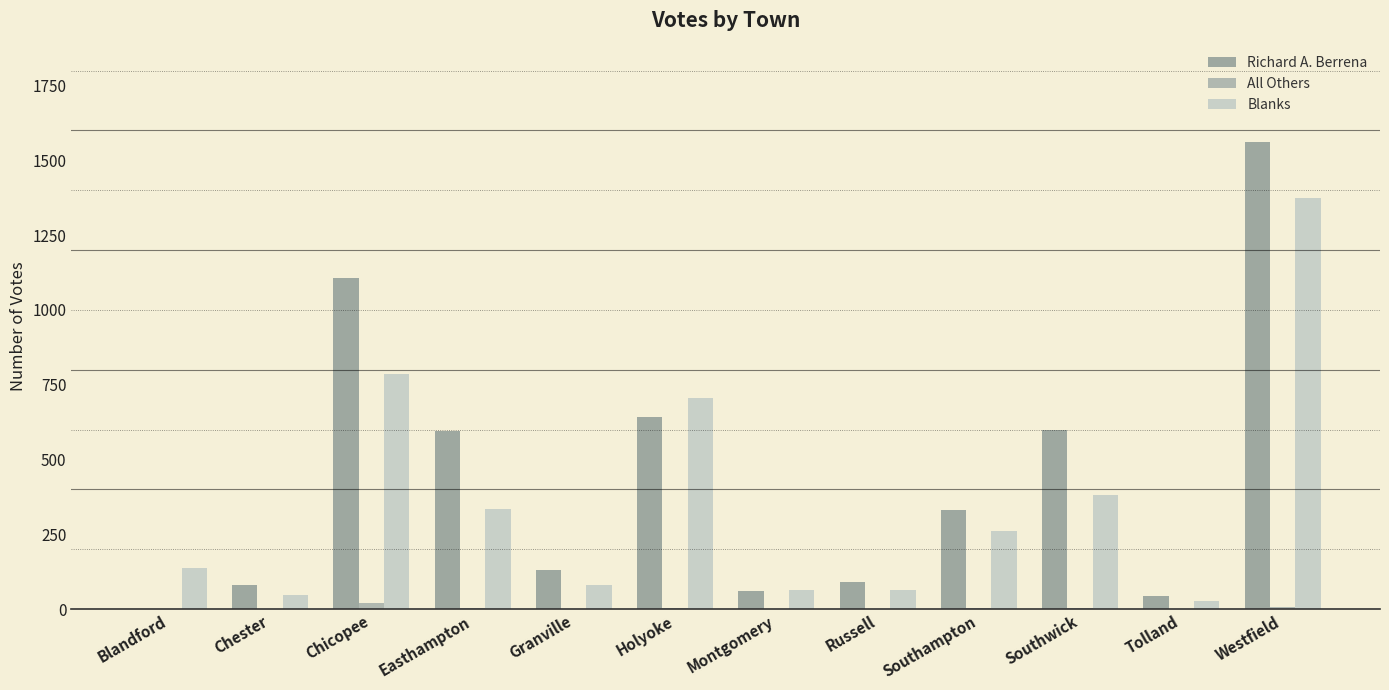

What is the average value of the Richard A. Berrena series?

437